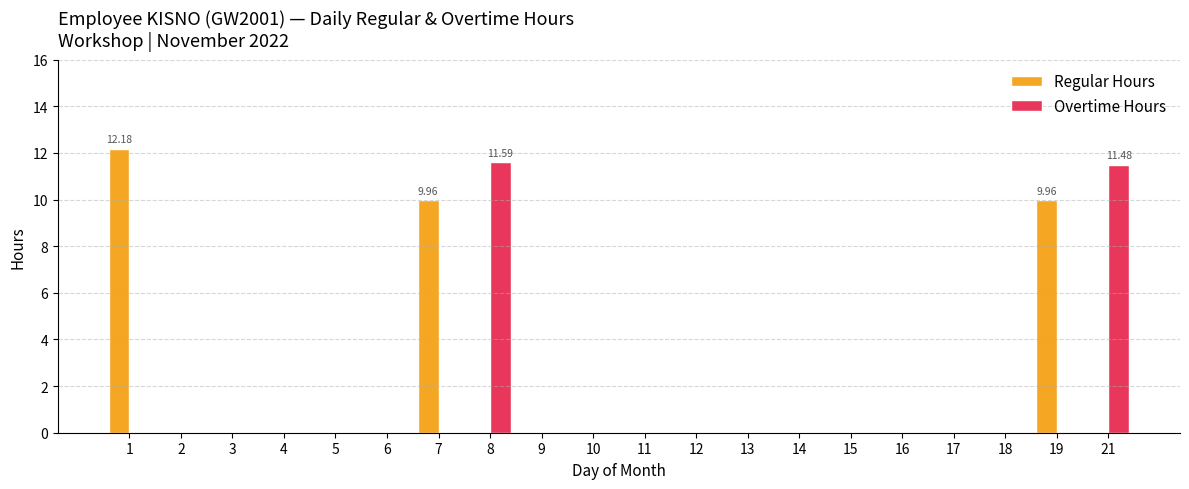

Are the bars horizontal?

No